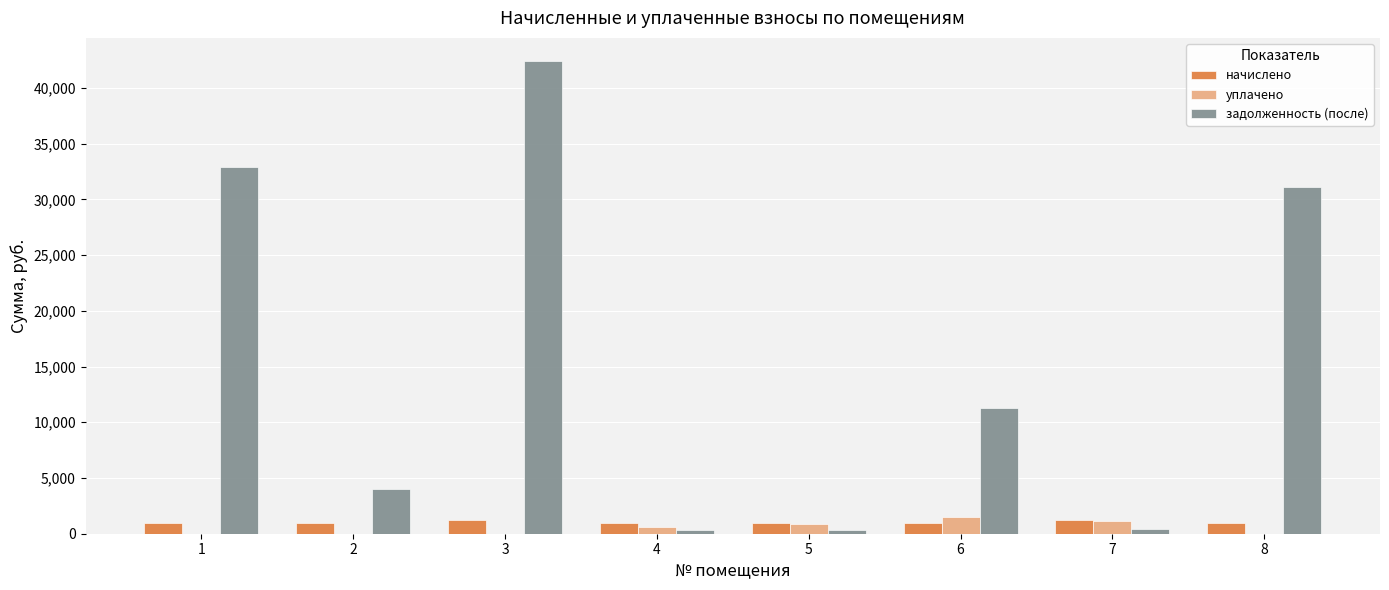

What is the average value of the начислено series?

1008.4